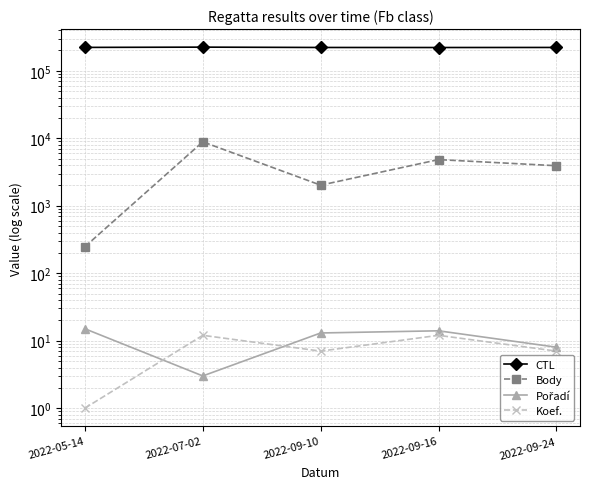

At which label does CTL reach its peak?

2022-07-02